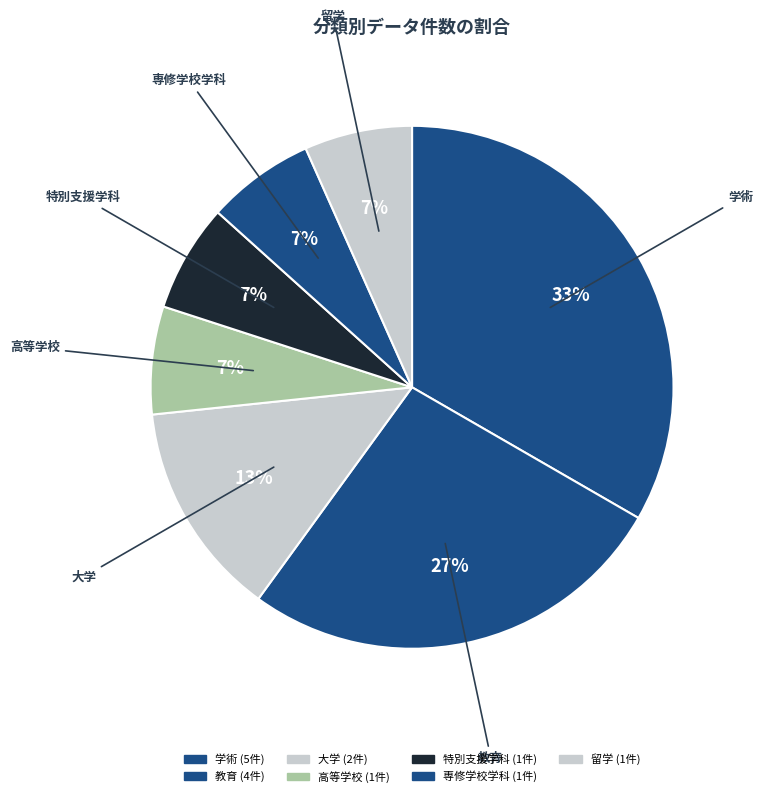

How many slices are in this pie chart?

7